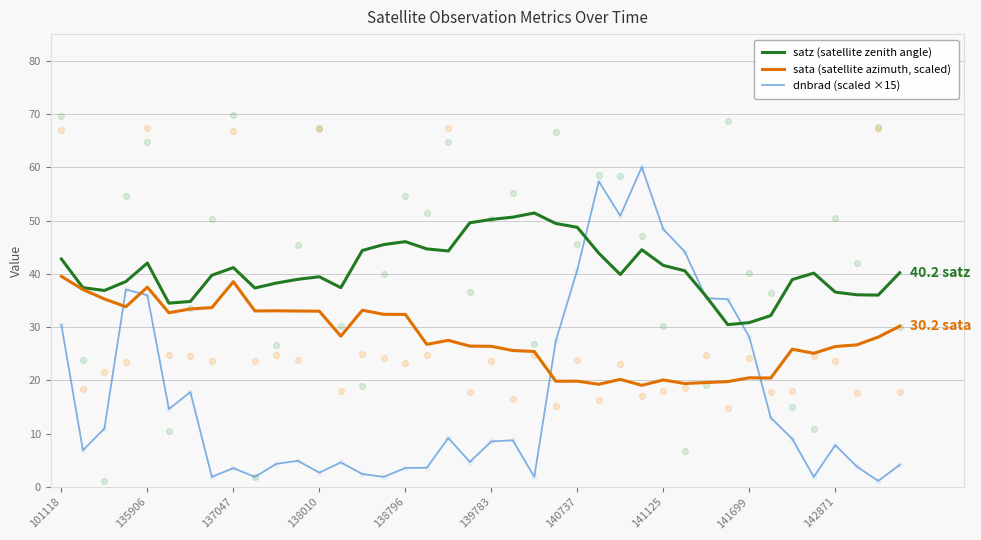

Which series contains the highest Y value?

dnbrad (scaled ×15)